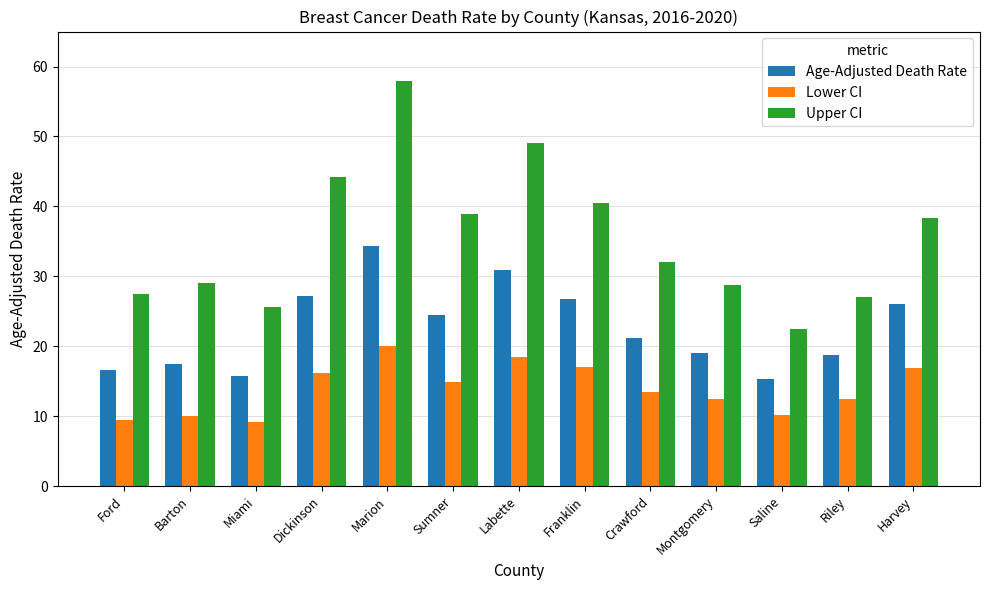

Which series has the largest range (max minus min)?

Upper CI